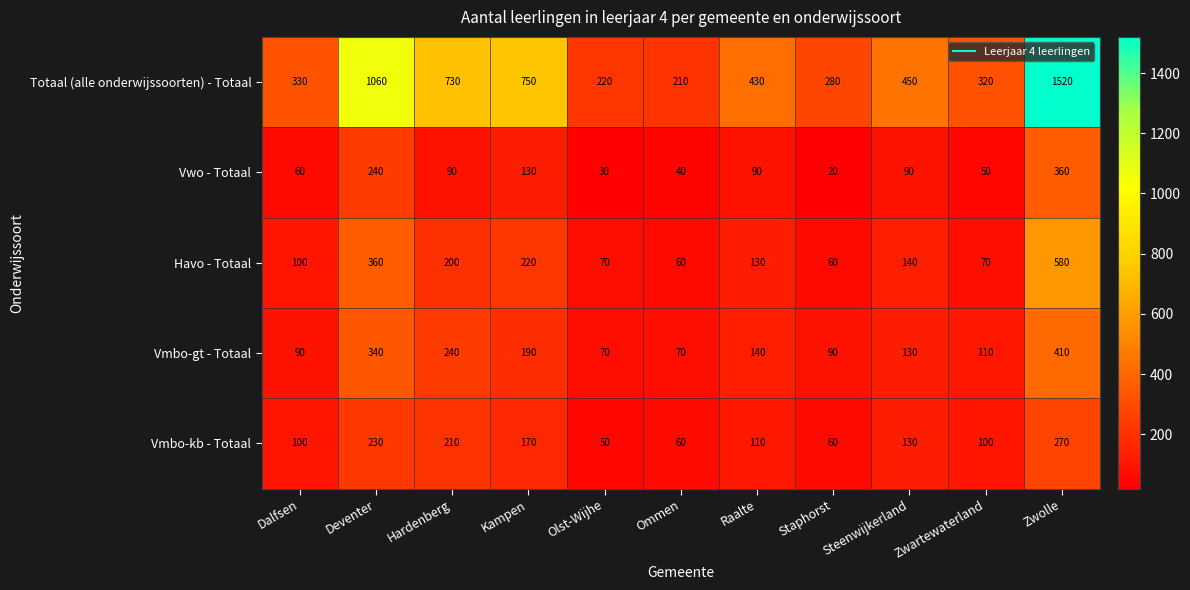

What is the average value of the Vwo - Totaal series?

109